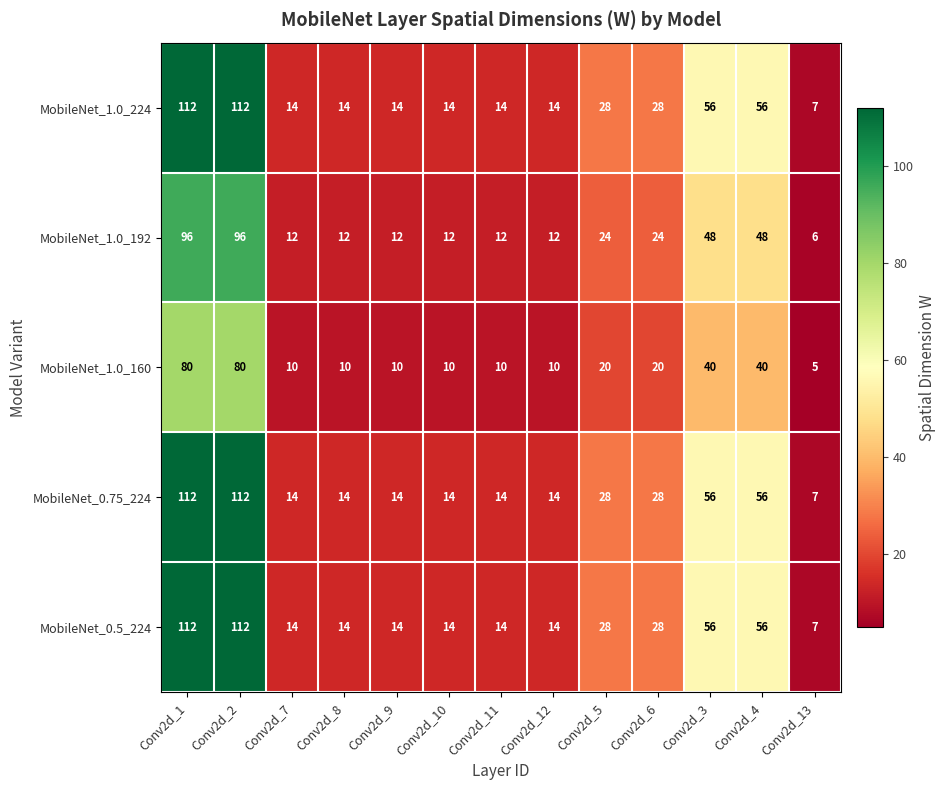

True or false: MobileNet_0.75_224 has a value of 23 at Conv2d_12.

False